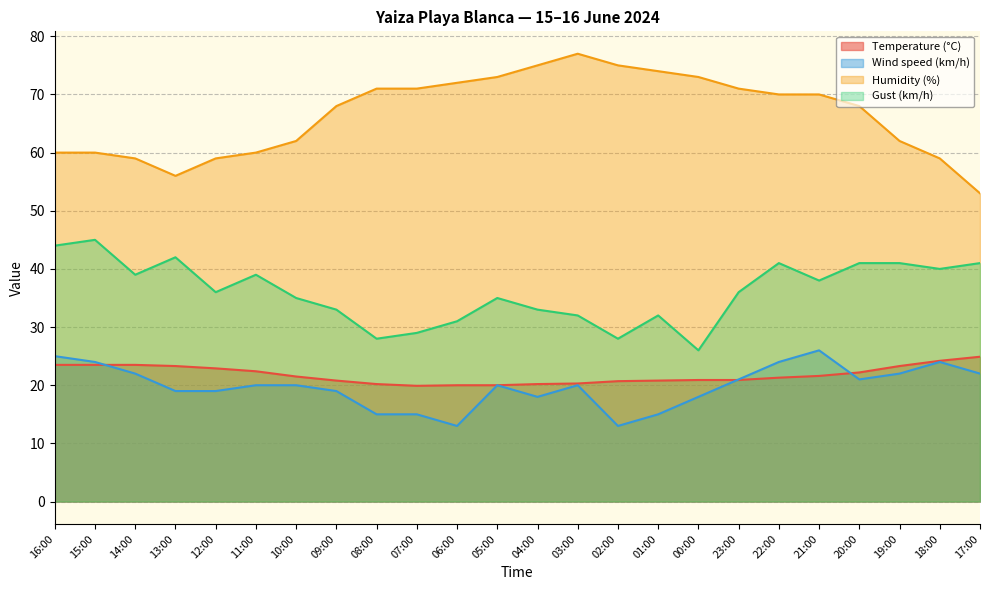

Is the value of Humidity (%) at 06:00 greater than the value of Gust (km/h) at 19:00?

Yes